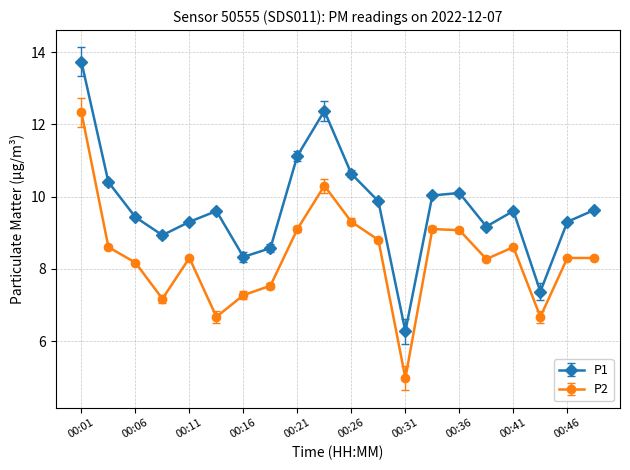

Reading left to right, transcribe all the data shown in this chart.

P1: 13.7	10.4	9.4	8.9	9.3	9.6	8.3	8.6	11.1	12.4	10.6	9.9	6.3	10.0	10.1	9.2	9.6	7.4	9.3	9.6
P2: 12.3	8.6	8.2	7.2	8.3	6.7	7.3	7.5	9.1	10.3	9.3	8.8	5.0	9.1	9.1	8.3	8.6	6.7	8.3	8.3